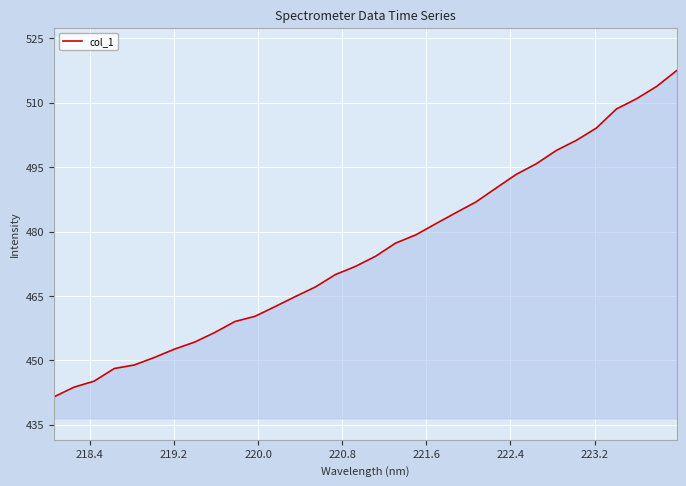

What is the difference between the maximum and minimum values?

76.0